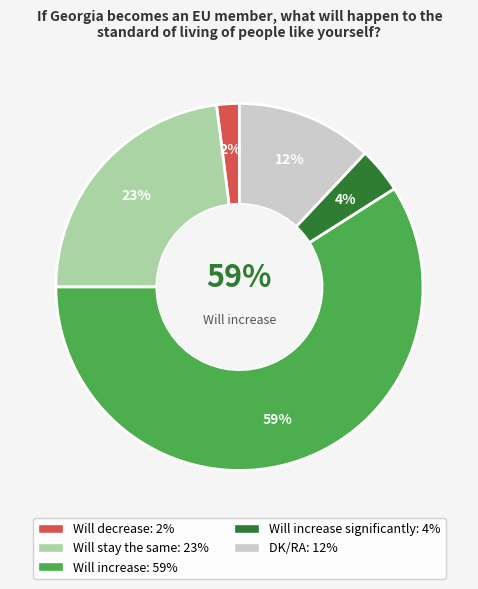

To the nearest percent, what is the average slice percentage?

20%